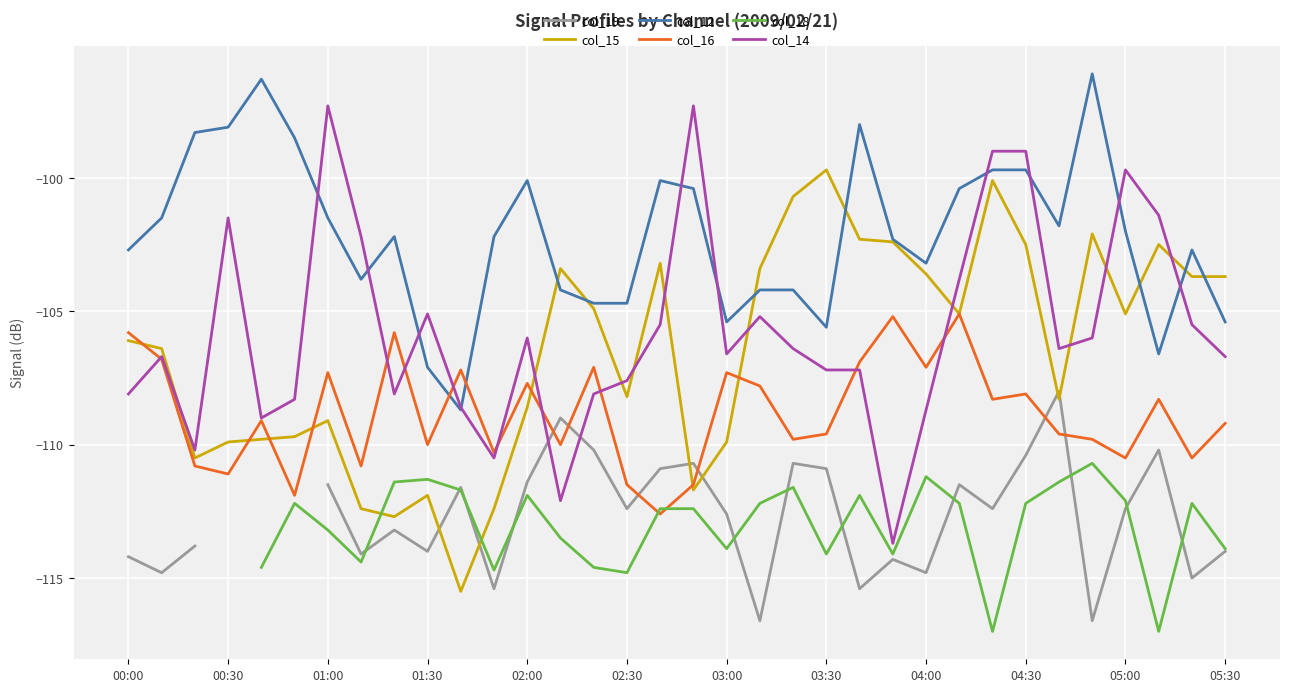

What is the maximum value for col_16?

-105.1